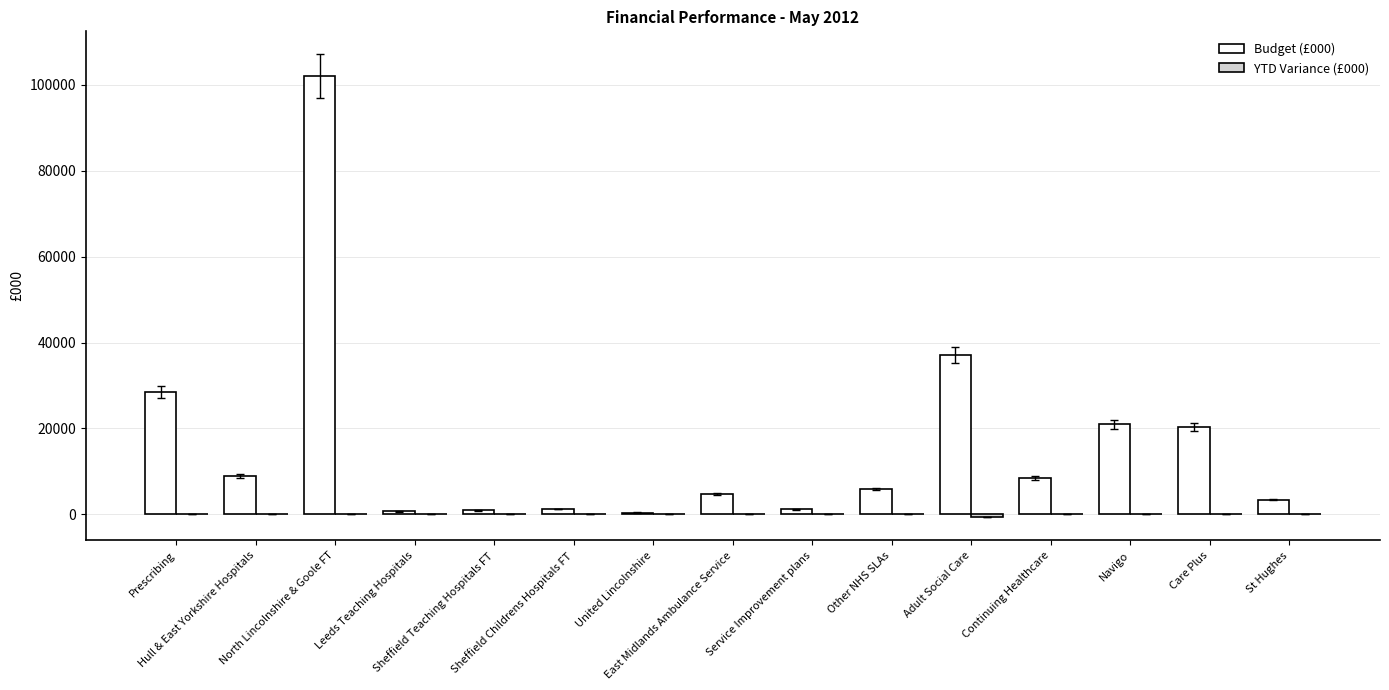

What is the greatest value displayed?

101968